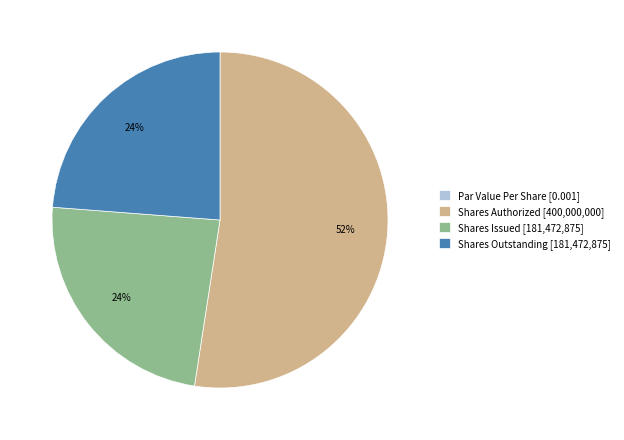

To the nearest percent, what portion does Shares Authorized [400,000,000] represent?

52%